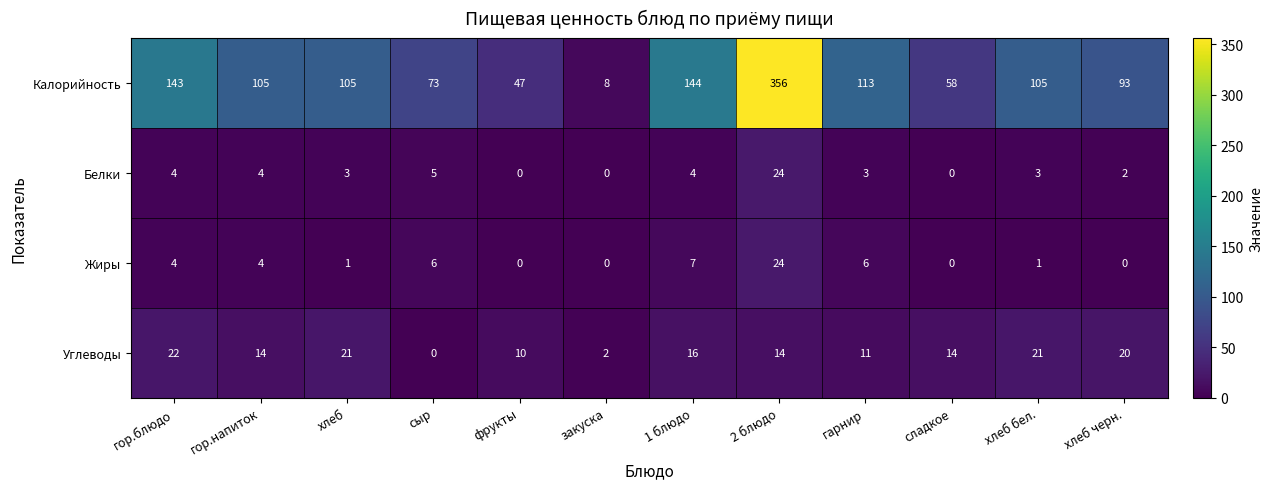

At which label is Калорийность closest to 182?

1 блюдо